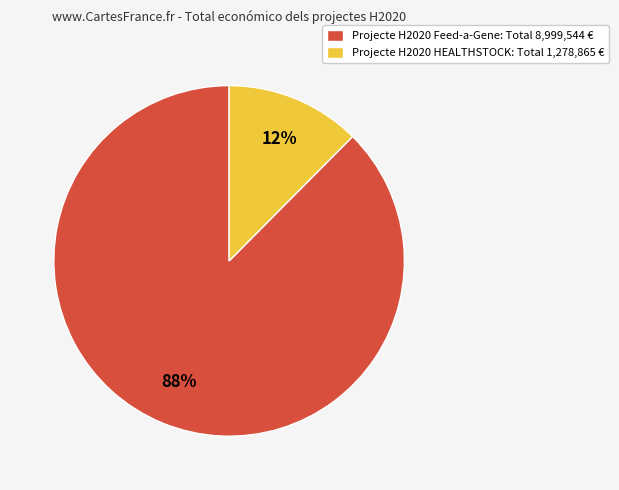

Rank the categories by value from highest to lowest.

Projecte H2020 Feed-a-Gene, Projecte H2020 HEALTHSTOCK